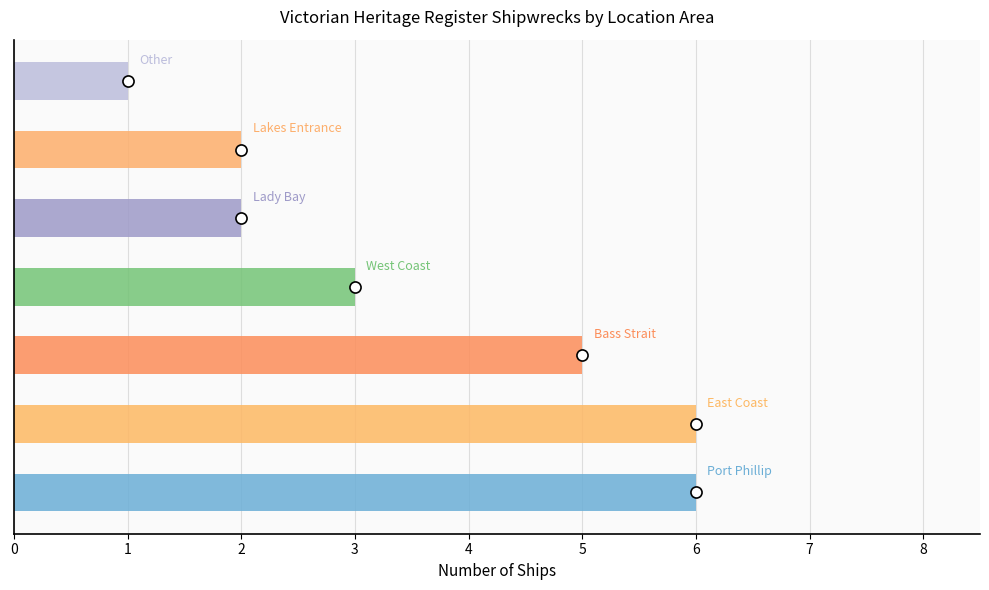

Which label corresponds to the smallest value in the chart?

Other